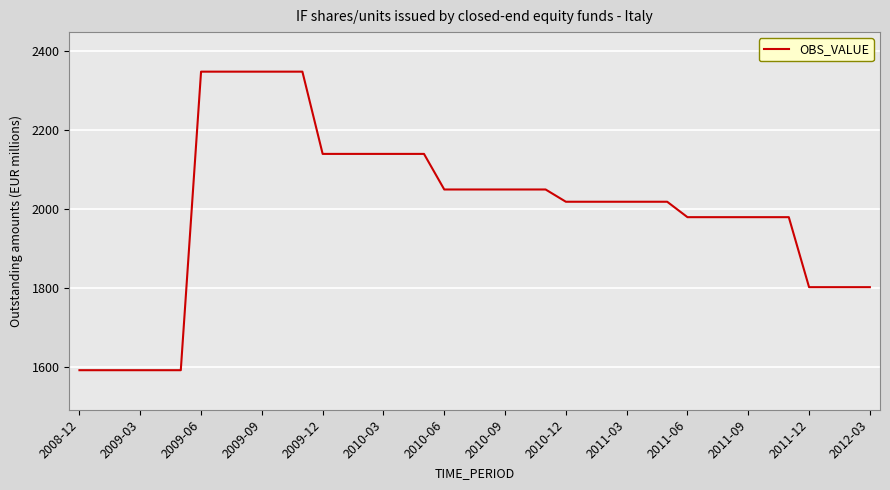

What is the maximum value shown in the chart?

2347